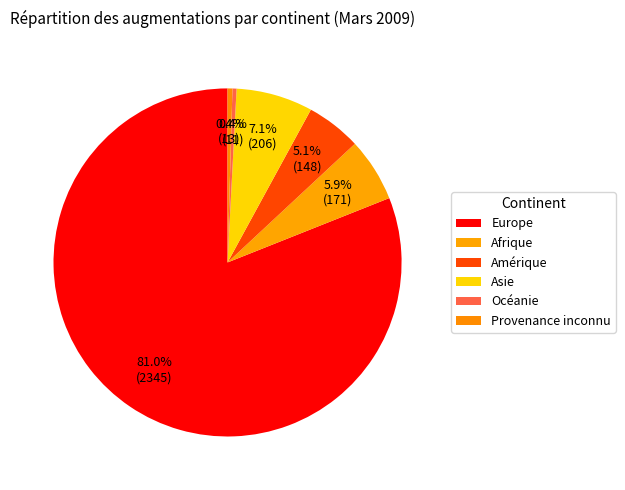

How many segments does this pie chart have?

6